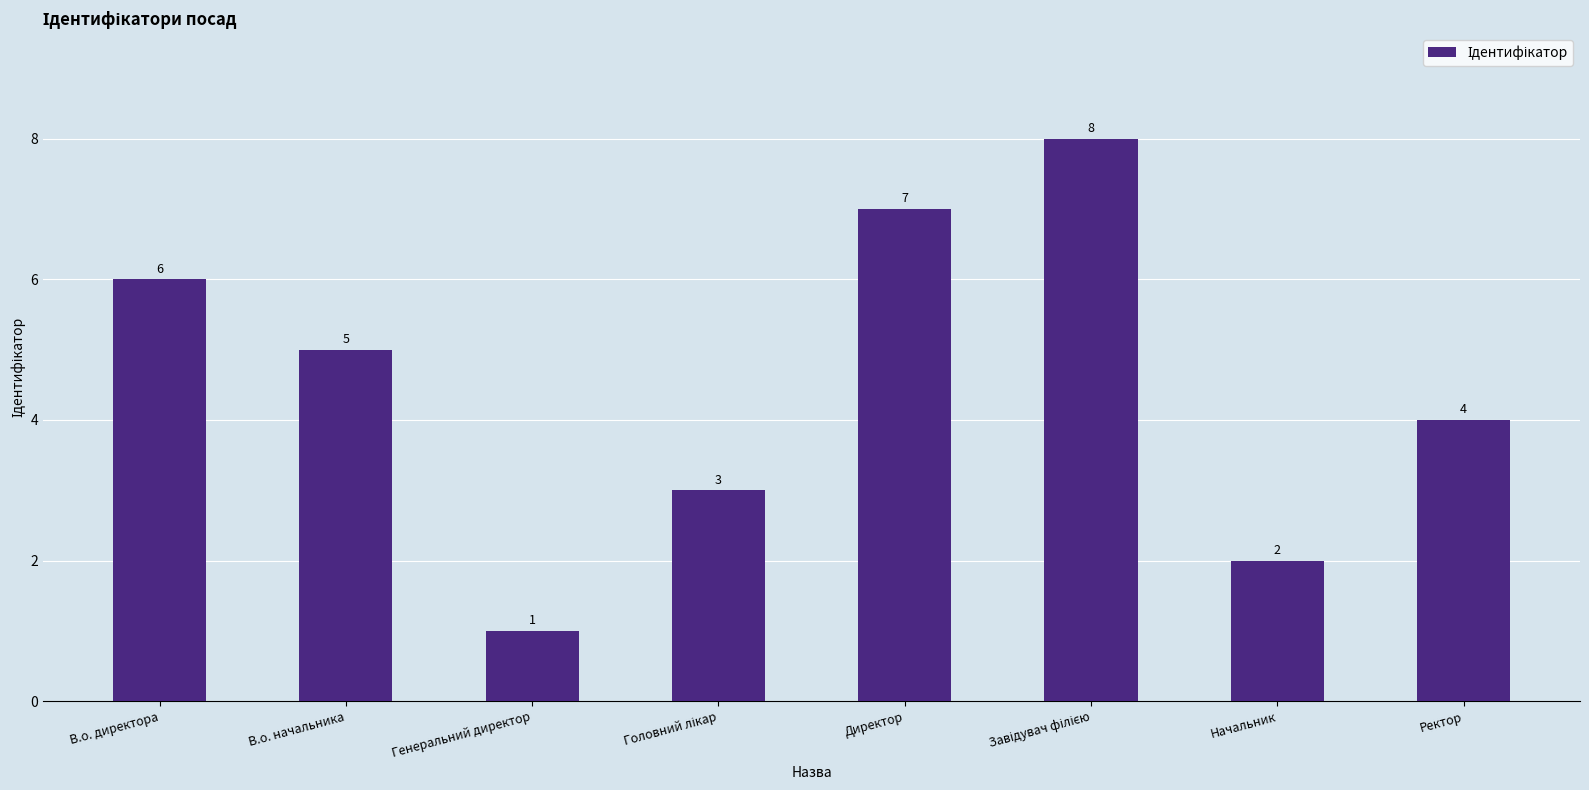

True or false: the data shows 5 at В.о. начальника.

True